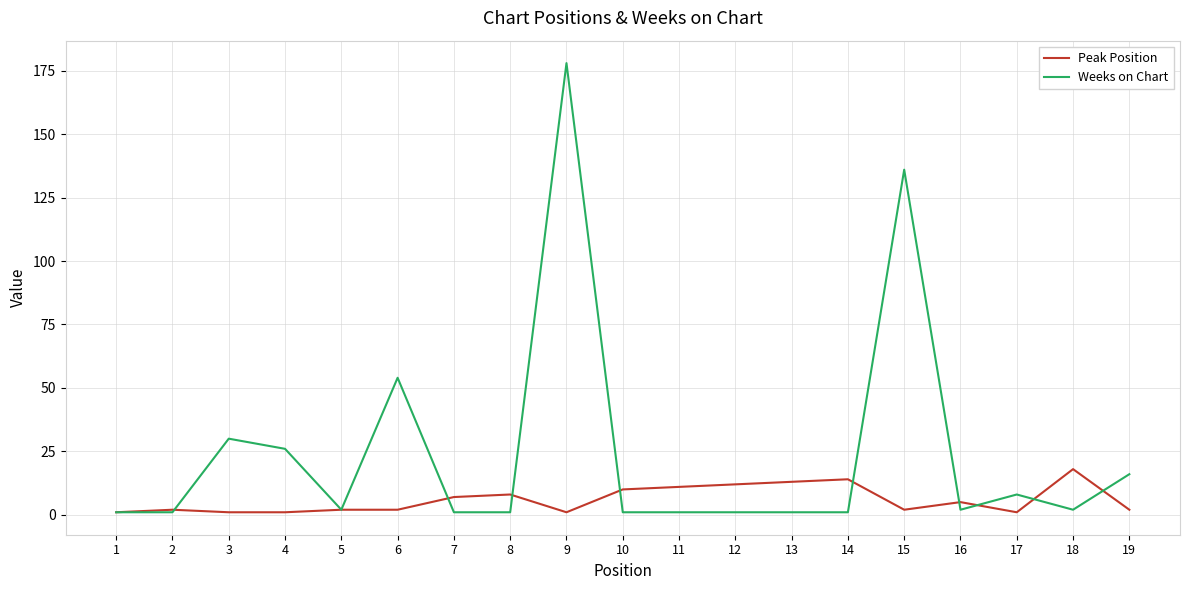

What is the average value of the Weeks on Chart series?

24